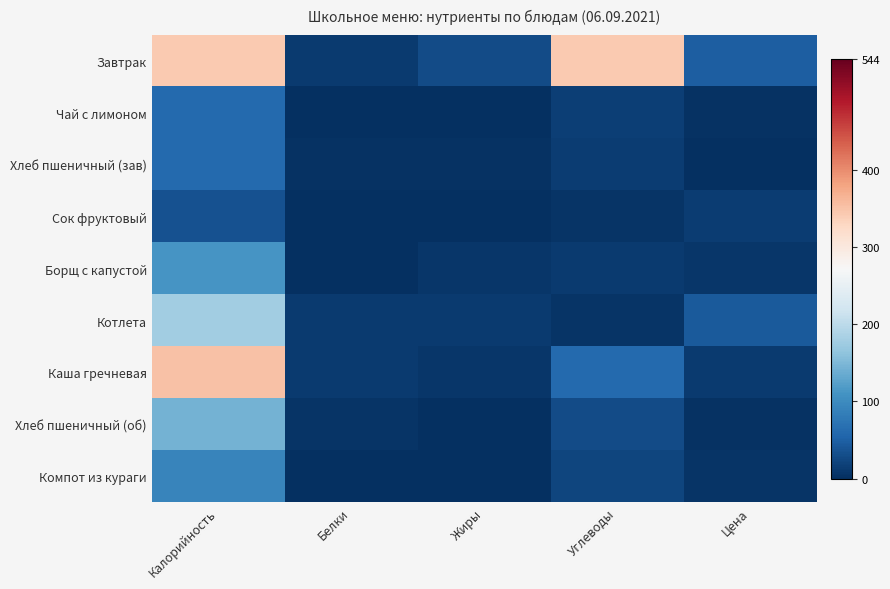

Reading left to right, list all the values displayed in this chart.

Завтрак: Калорийность=342.2	Белки=12.1	Жиры=29.1	Углеводы=342.2	Цена=47.3
Чай с лимоном: Калорийность=61.6	Белки=0.1	Жиры=0.0	Углеводы=15.3	Цена=2.9
Хлеб пшеничный (зав): Калорийность=59.8	Белки=2.4	Жиры=3.4	Углеводы=13.5	Цена=1.9
Сок фруктовый: Калорийность=36.0	Белки=2.0	Жиры=0.2	Углеводы=5.8	Цена=13.8
Борщ с капустой: Калорийность=111.1	Белки=1.9	Жиры=6.7	Углеводы=10.8	Цена=7.1
Котлета: Калорийность=176.8	Белки=10.7	Жиры=11.7	Углеводы=5.7	Цена=44.1
Каша гречневая: Калорийность=351.7	Белки=11.6	Жиры=7.2	Углеводы=60.0	Цена=12.0
Хлеб пшеничный (об): Калорийность=143.4	Белки=4.7	Жиры=0.6	Углеводы=28.9	Цена=3.8
Компот из кураги: Калорийность=92.0	Белки=0.3	Жиры=0.0	Углеводы=22.7	Цена=5.9